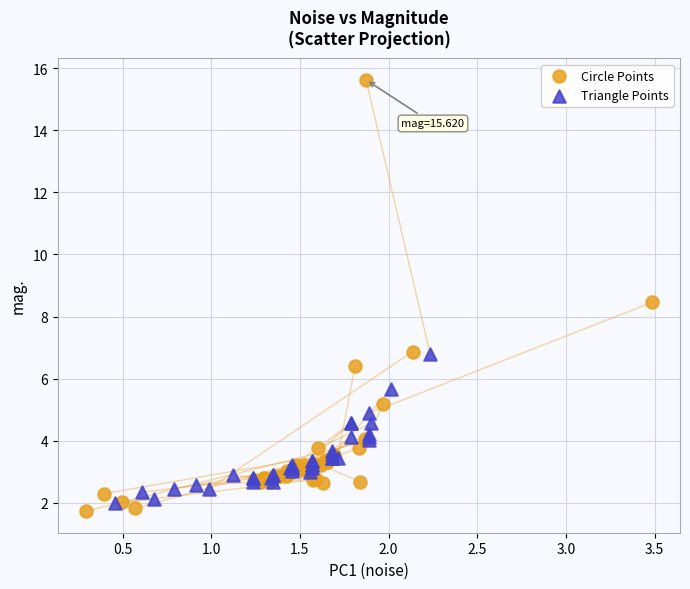

Which series has the largest Y range (max minus min)?

Circle Points